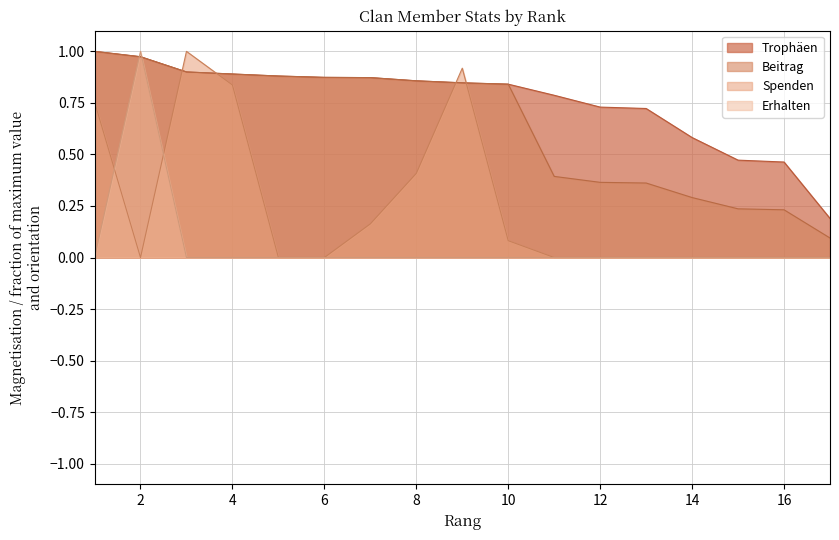

What is the difference between the highest and lowest values at 7?

0.9